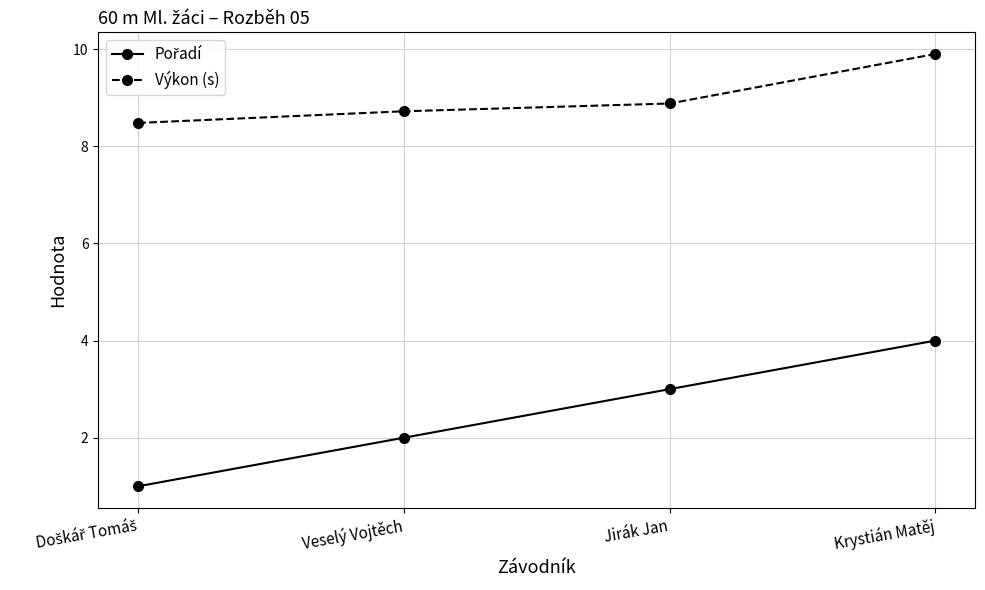

True or false: Výkon (s) has more than 2 points higher than both neighbors.

False